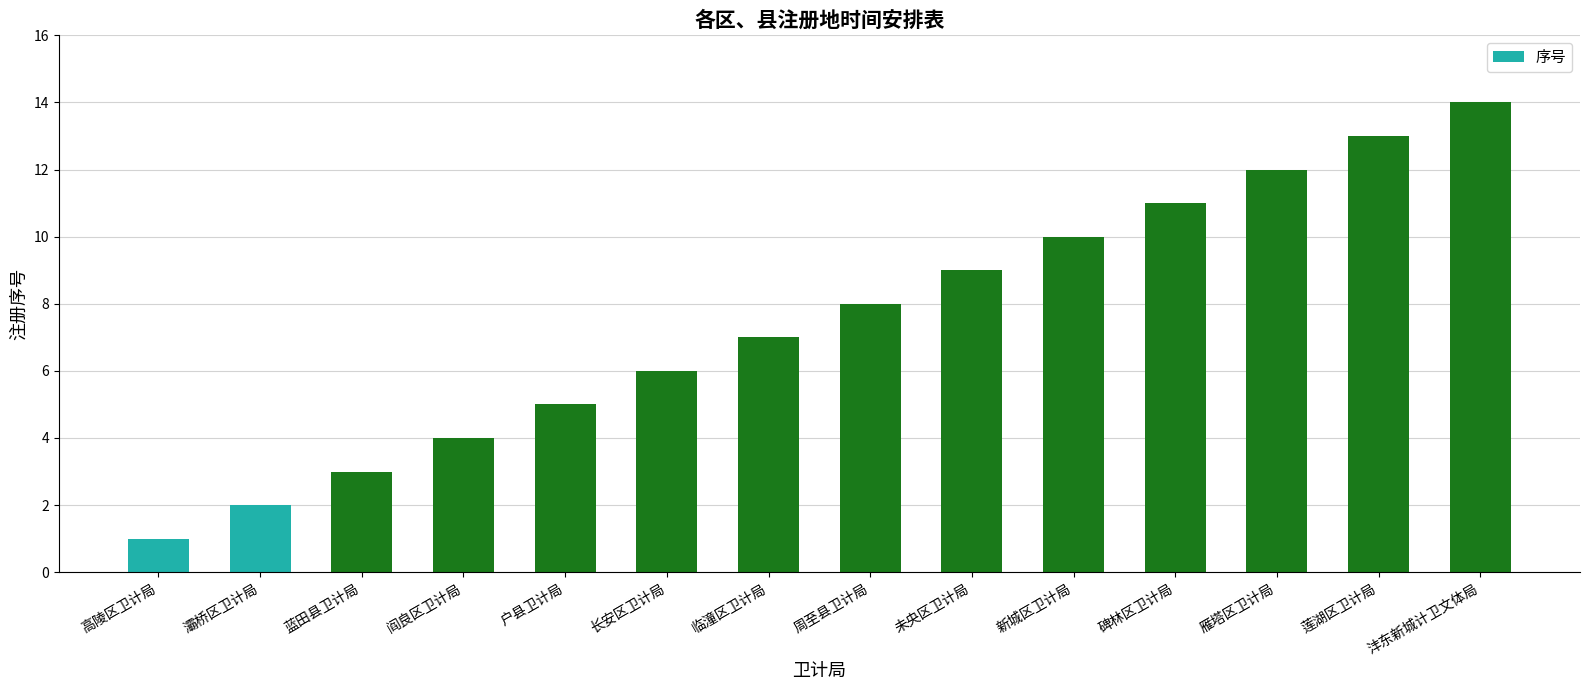

Reading left to right, what are all the values shown in this chart?

1	2	3	4	5	6	7	8	9	10	11	12	13	14